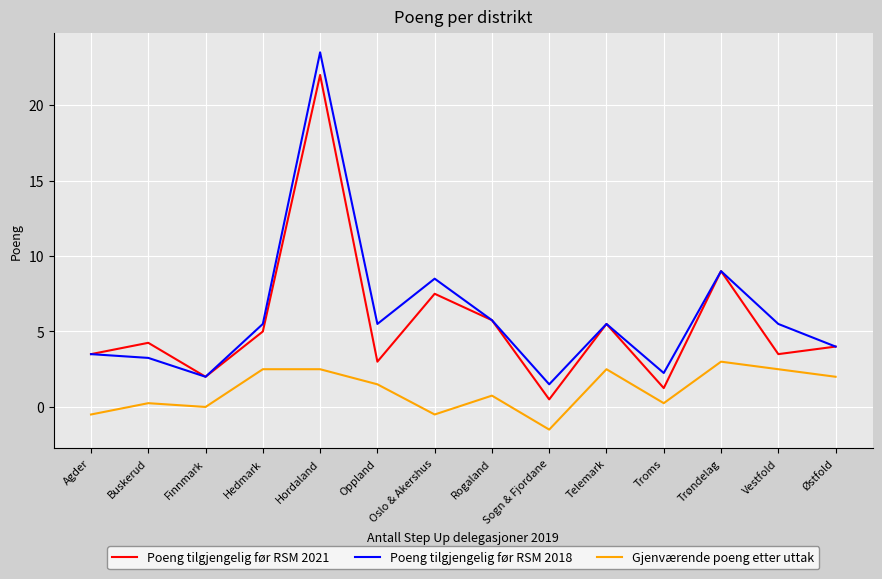

What position from the left is Hedmark?

4